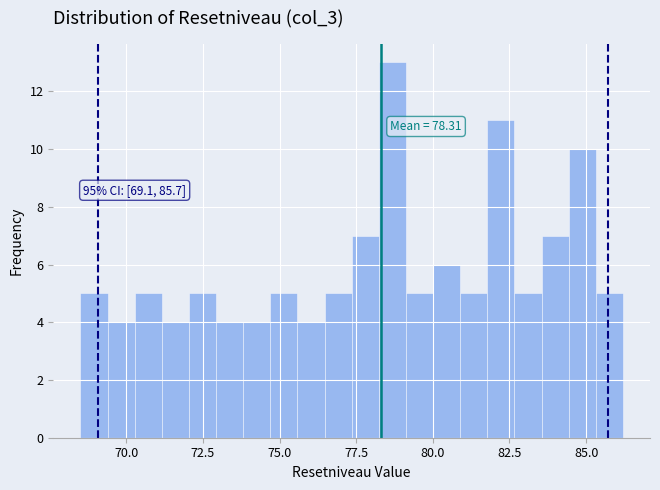

Read against the x-axis, roughly where is the centre of the tallest bar?

78.5